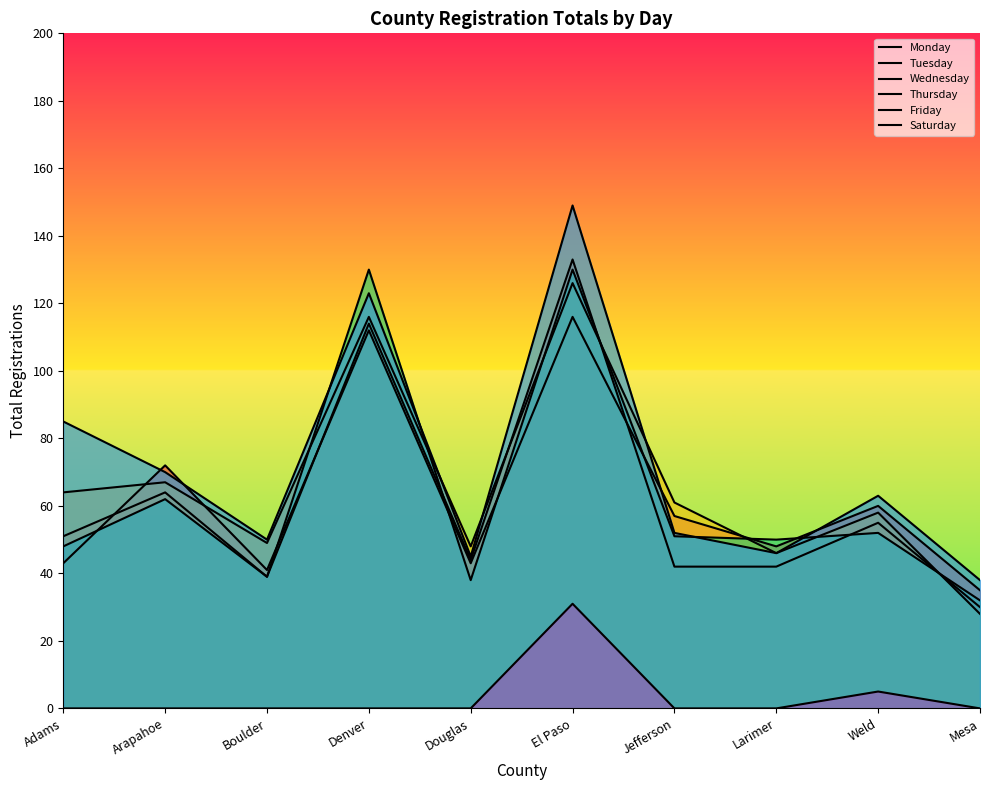

True or false: Monday and Friday cross at least once.

True